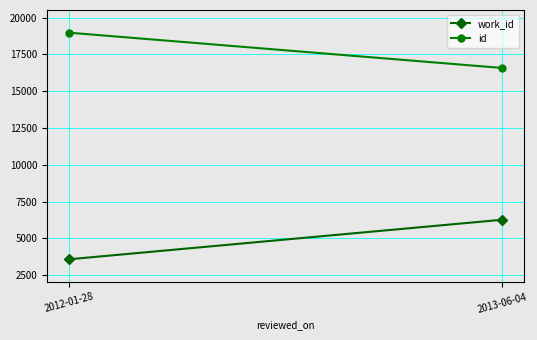

What are all the series names shown in the legend?

work_id, id